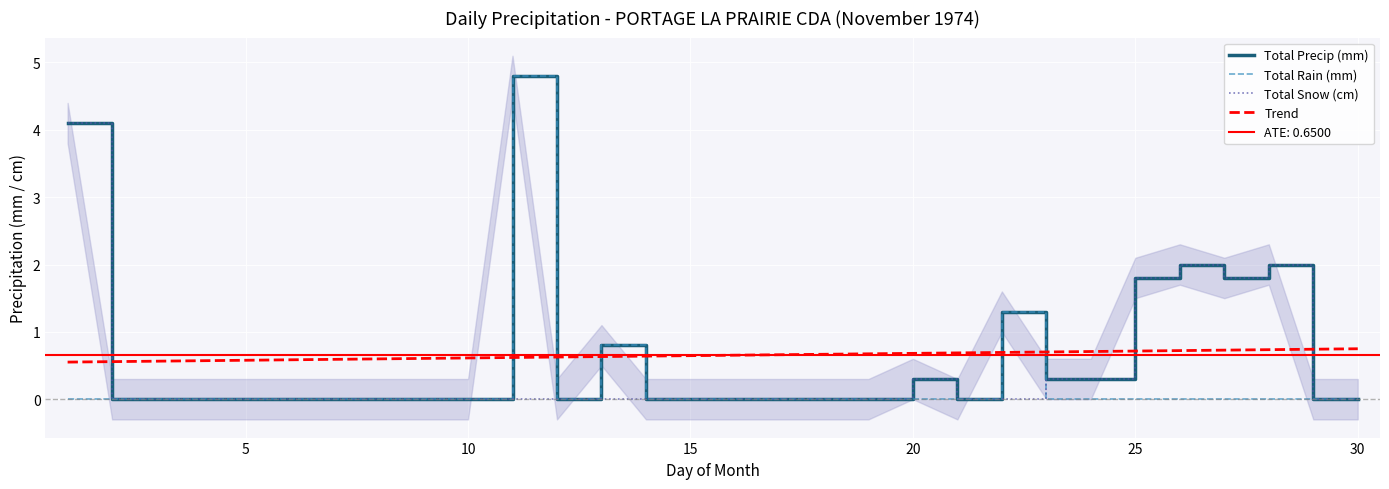

Reading left to right, what are all the values shown in this chart?

Total Precip (mm): 4.1	0.0	0.0	0.0	0.0	0.0	0.0	0.0	0.0	0.0	4.8	0.0	0.8	0.0	0.0	0.0	0.0	0.0	0.0	0.3	0.0	1.3	0.3	0.3	1.8	2.0	1.8	2.0	0.0	0.0
Total Rain (mm): 0.0	0.0	0.0	0.0	0.0	0.0	0.0	0.0	0.0	0.0	4.8	0.0	0.8	0.0	0.0	0.0	0.0	0.0	0.0	0.0	0.0	1.3	0.0	0.0	0.0	0.0	0.0	0.0	0.0	0.0
Total Snow (cm): 4.1	0.0	0.0	0.0	0.0	0.0	0.0	0.0	0.0	0.0	0.0	0.0	0.0	0.0	0.0	0.0	0.0	0.0	0.0	0.3	0.0	0.0	0.3	0.3	1.8	2.0	1.8	2.0	0.0	0.0
Trend: 0.6	0.6	0.6	0.6	0.6	0.6	0.6	0.6	0.6	0.6	0.6	0.6	0.6	0.6	0.6	0.7	0.7	0.7	0.7	0.7	0.7	0.7	0.7	0.7	0.7	0.7	0.7	0.7	0.7	0.7